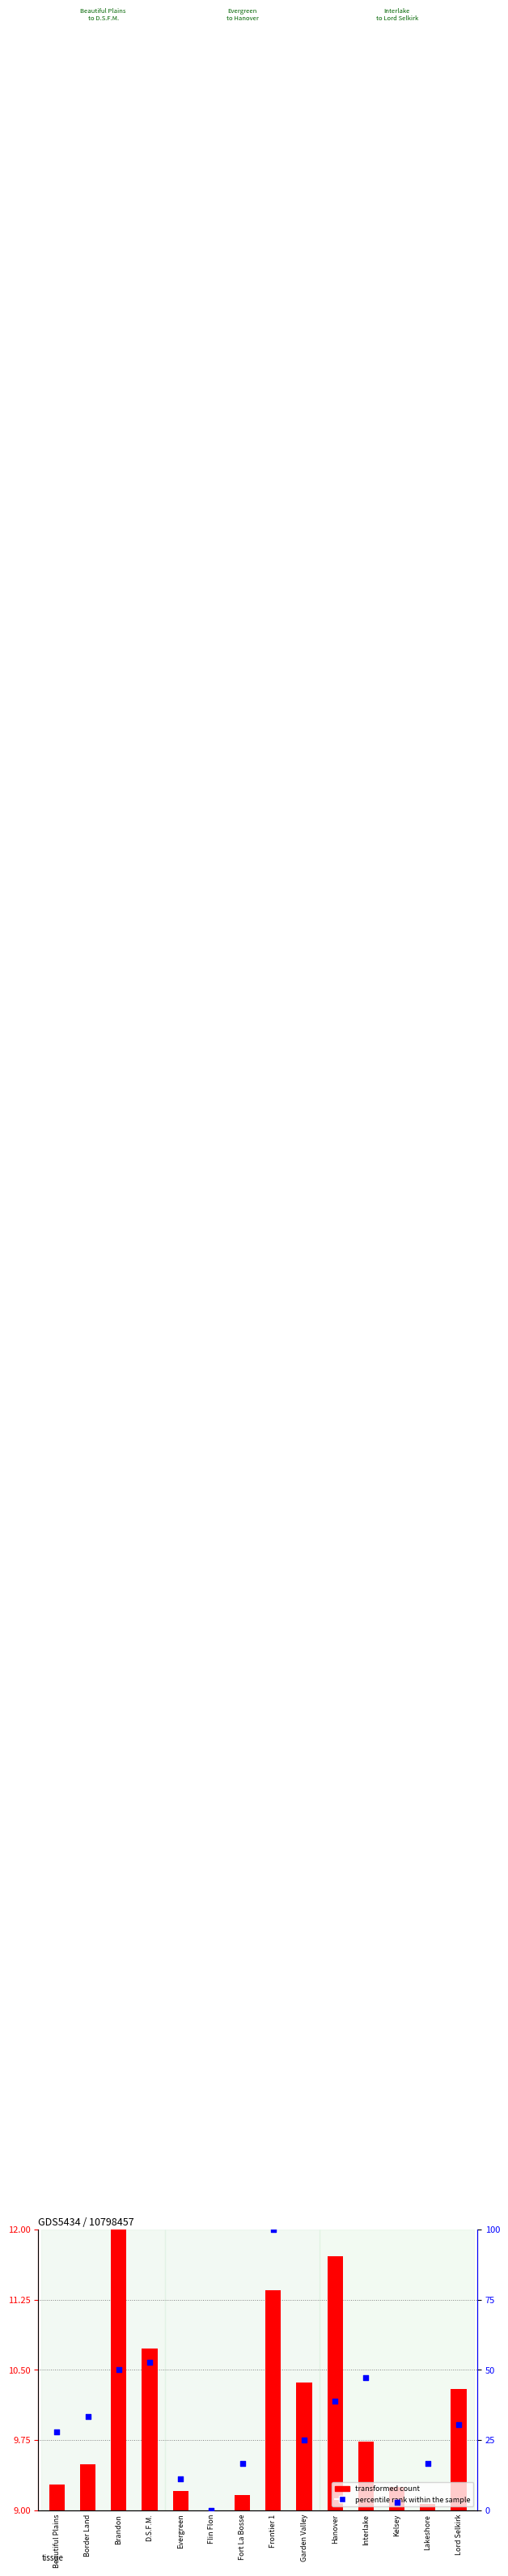

What are all the series names shown in the legend?

transformed count, percentile rank within the sample